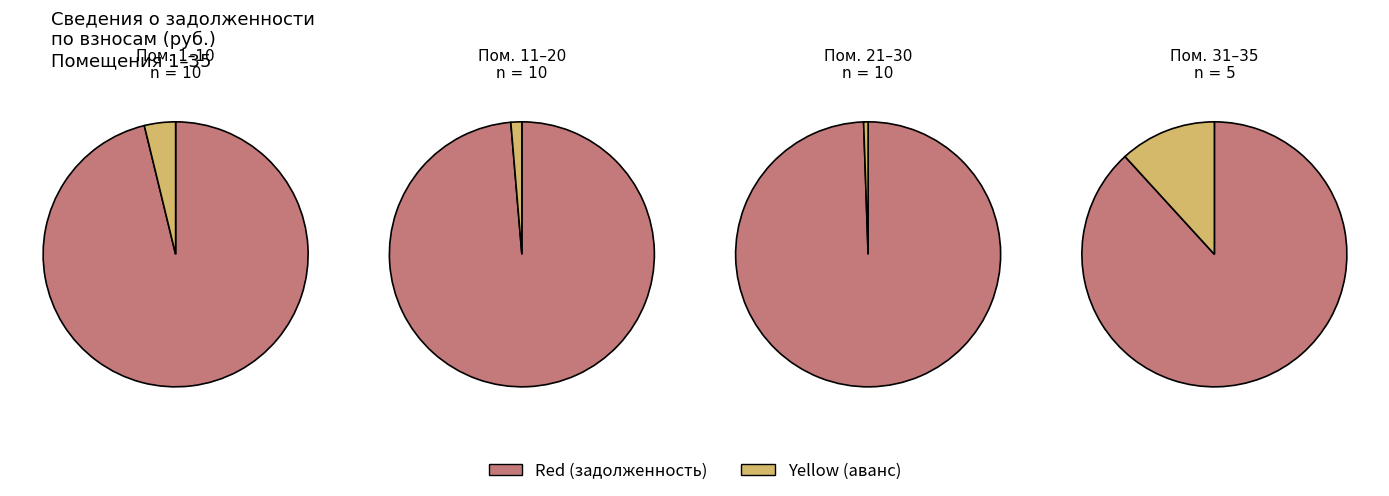

Is 33 the majority of the pie?

No